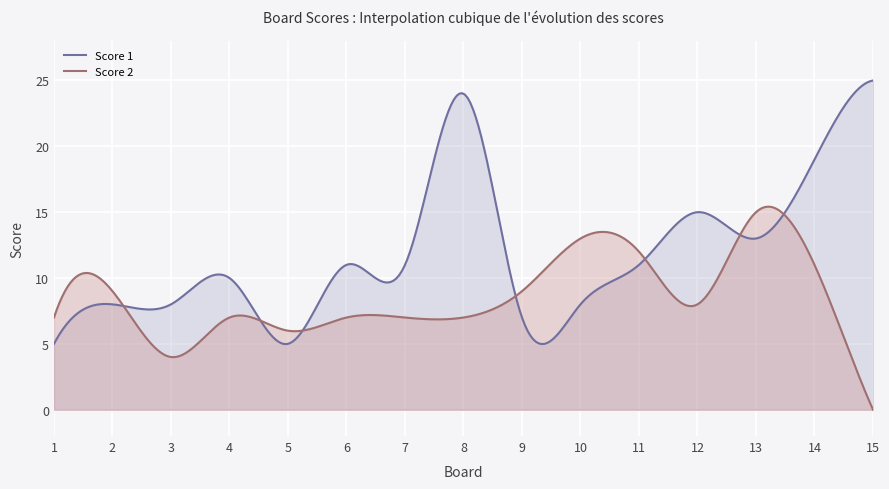

True or false: Score 1 and Score 2 cross at least once.

True